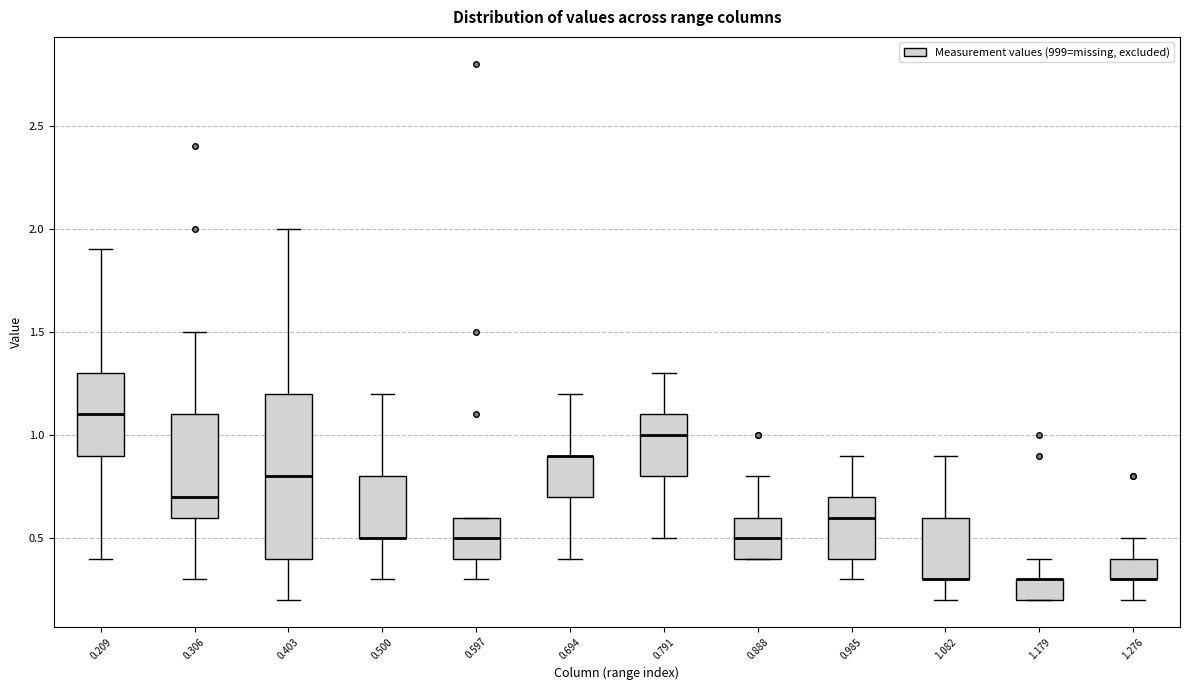

Comparing the boxes themselves (not the whiskers), which one is the tallest?

0.403